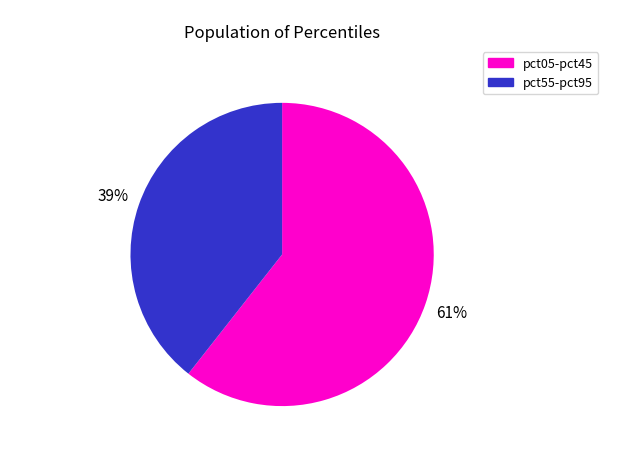

Is there any slice that represents more than half of the pie?

Yes